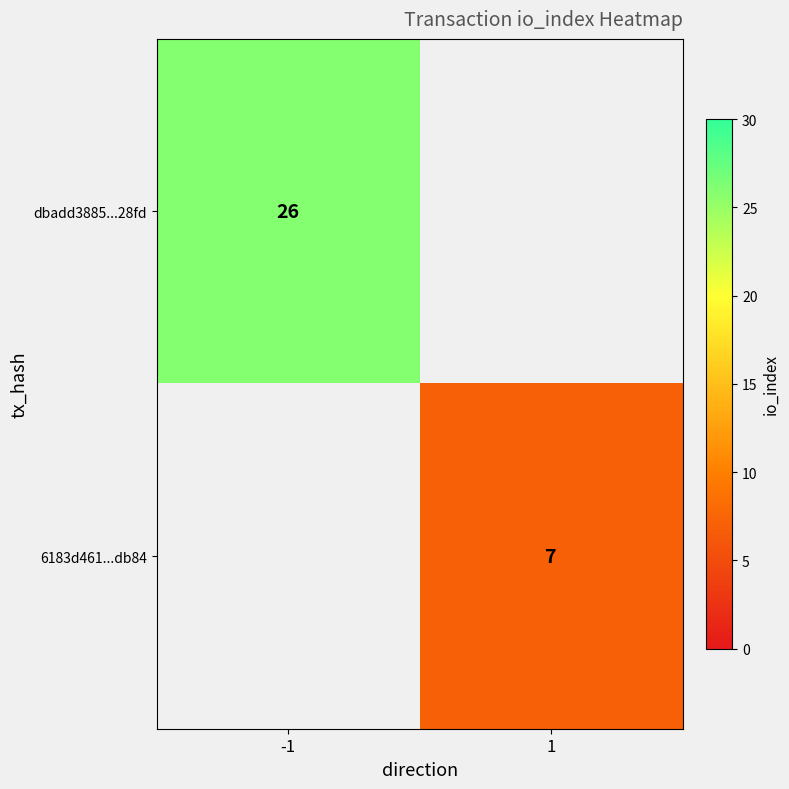

Is it true that 6183d461...db84 equals 7 at 1?

True